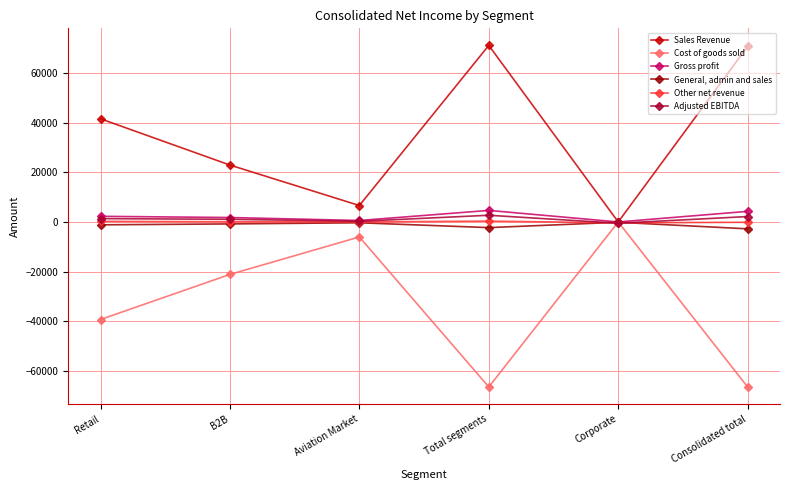

Does the chart display data point markers on the line(s)?

Yes